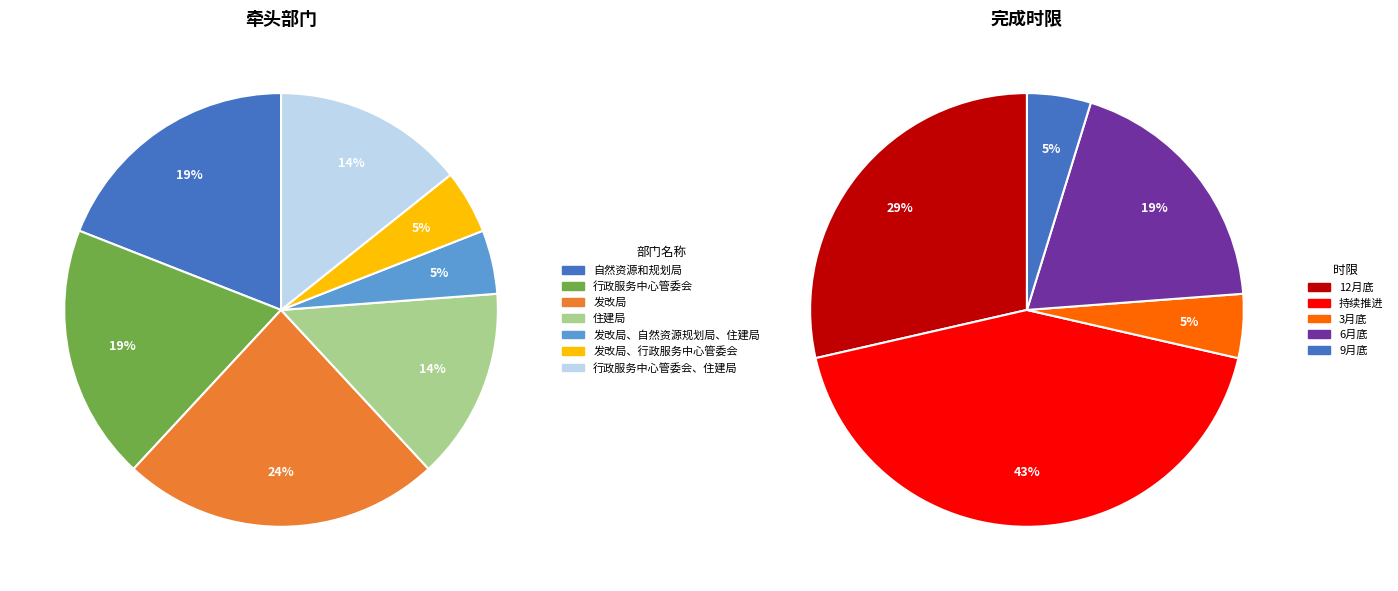

How many slices are in this pie chart?

7